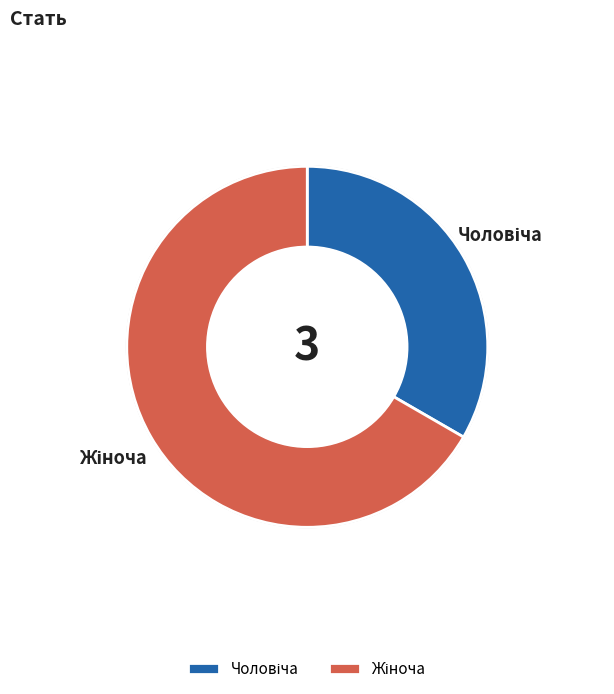

Is there any slice that represents more than half of the pie?

Yes